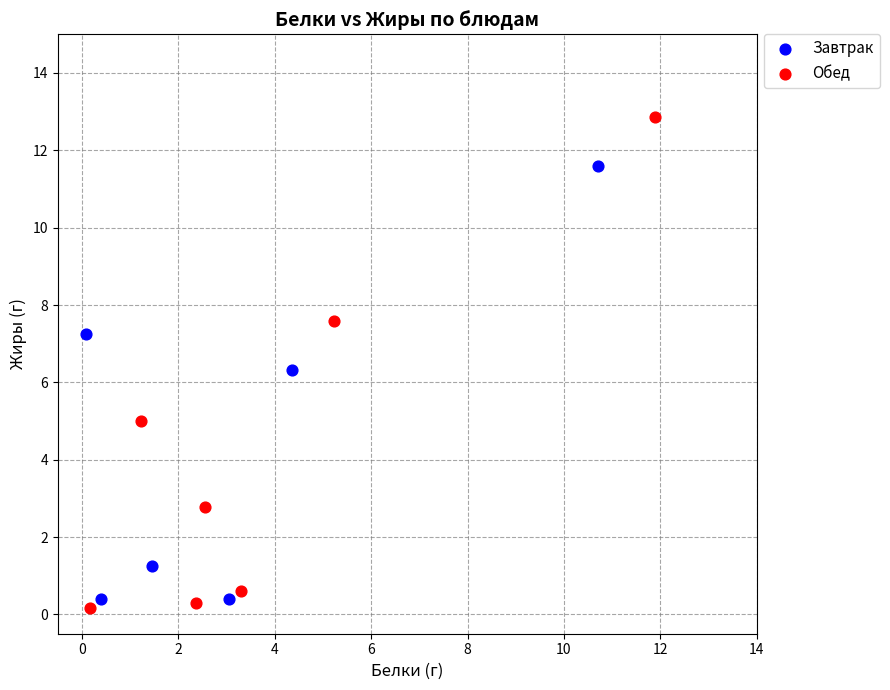

Which series contains the highest Y value?

Обед